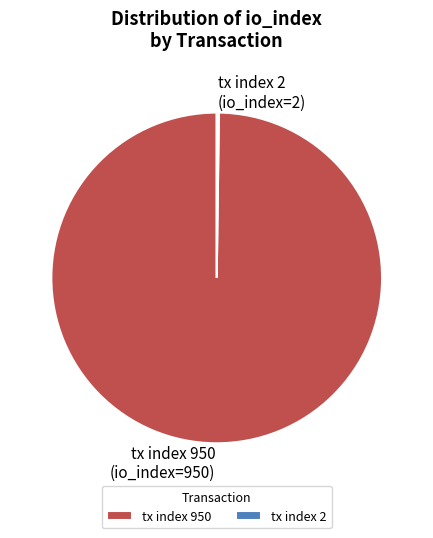

Which slice is the largest?

tx index 950